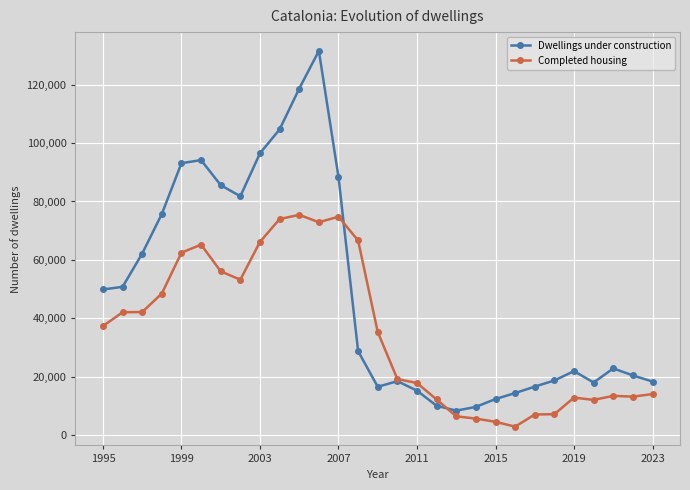

What is the value of the Completed housing point at the 1st from the left?

37402